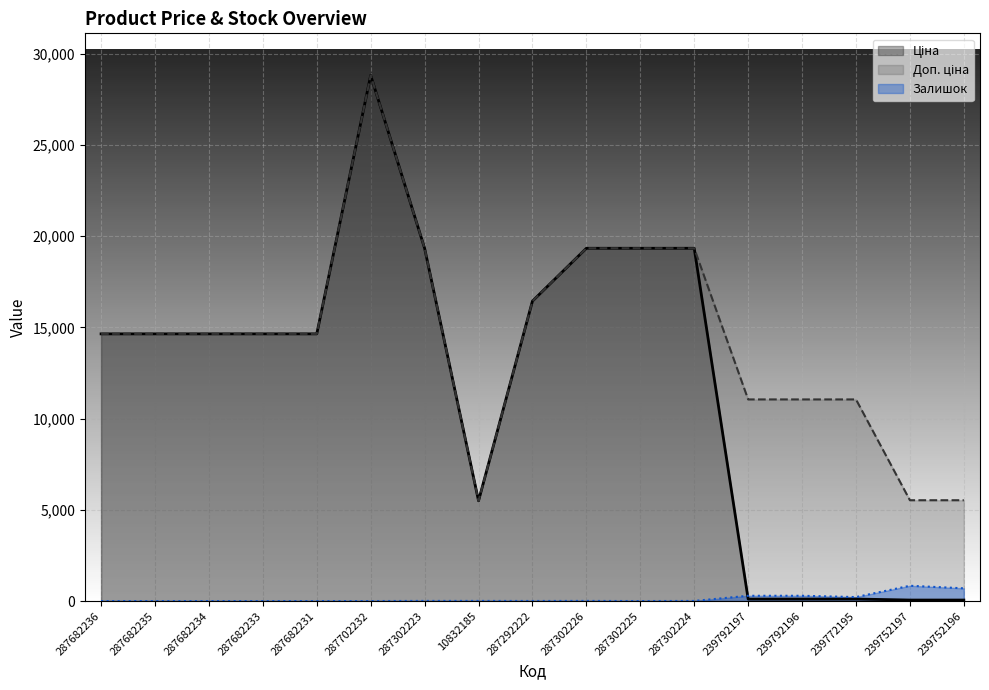

Reading left to right, transcribe all the data shown in this chart.

Ціна: 287682236=14649.6	287682235=14649.6	287682234=14649.6	287682233=14649.6	287682231=14649.6	287702232=28821.8	287302223=19343.1	10832185=5497.3	287292222=16448.2	287302226=19343.1	287302225=19343.1	287302224=19343.1	239792197=110.5	239792196=110.5	239772195=110.5	239752197=55.3	239752196=55.3
Доп. ціна: 287682236=14649.6	287682235=14649.6	287682234=14649.6	287682233=14649.6	287682231=14649.6	287702232=28821.8	287302223=19343.1	10832185=5497.3	287292222=16448.2	287302226=19343.1	287302225=19343.1	287302224=19343.1	239792197=11055.0	239792196=11055.0	239772195=11055.0	239752197=5528.0	239752196=5528.0
Залишок: 287682236=0.0	287682235=0.0	287682234=0.0	287682233=0.0	287682231=0.0	287702232=0.0	287302223=7.0	10832185=7.0	287292222=4.0	287302226=7.0	287302225=0.0	287302224=6.0	239792197=289.0	239792196=290.0	239772195=218.0	239752197=838.0	239752196=698.0